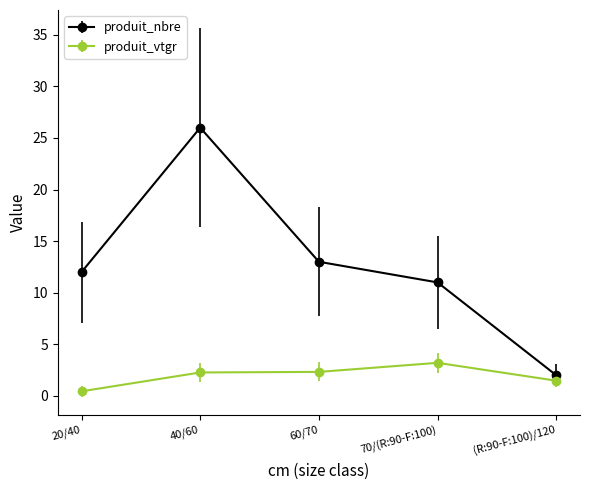

True or false: produit_vtgr and produit_nbre cross at least once.

False